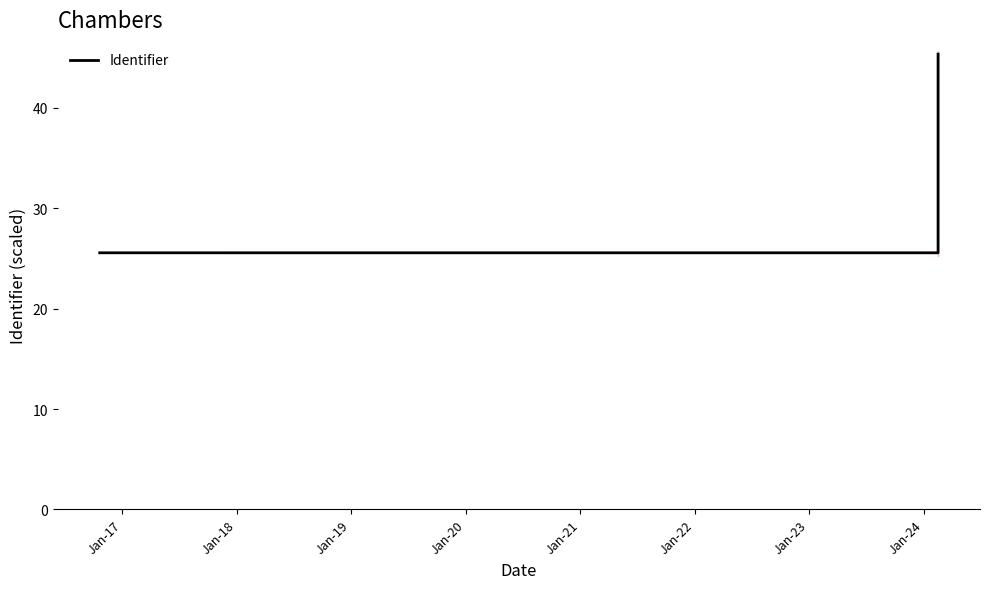

The chart shows a value of 25.6 at Jan-17. True or false?

True